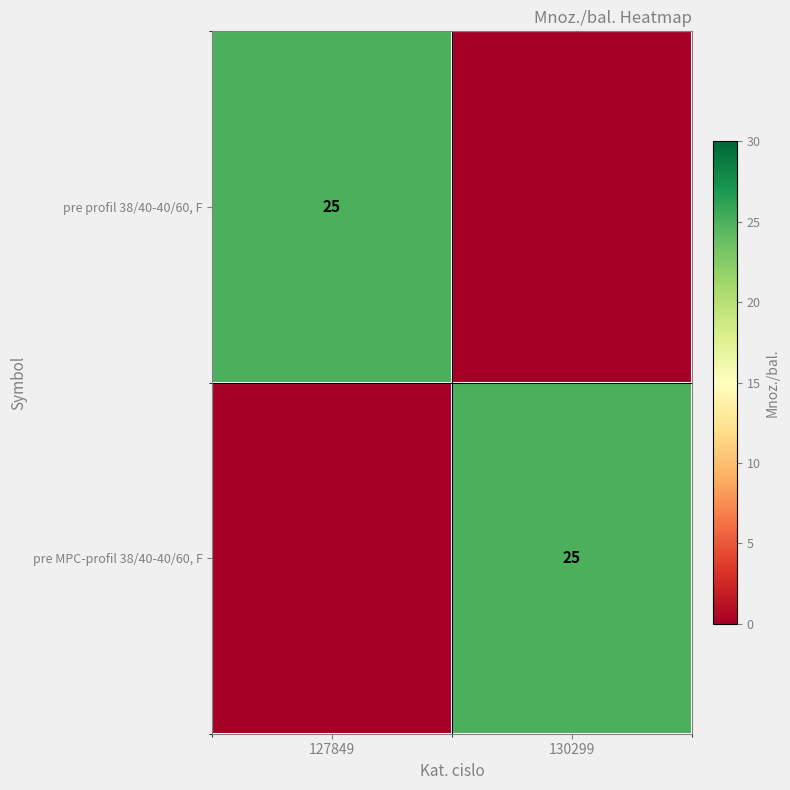

Is it true that pre MPC-profil 38/40-40/60, F equals 34 at 130299?

False